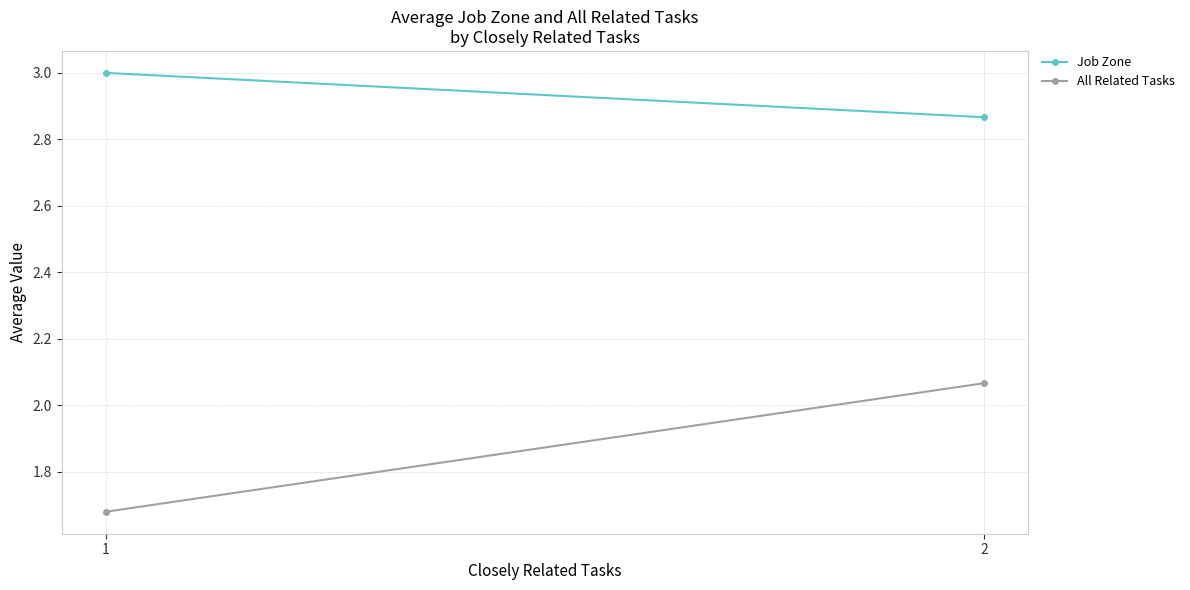

Which series changed the most between 1 and 2?

All Related Tasks